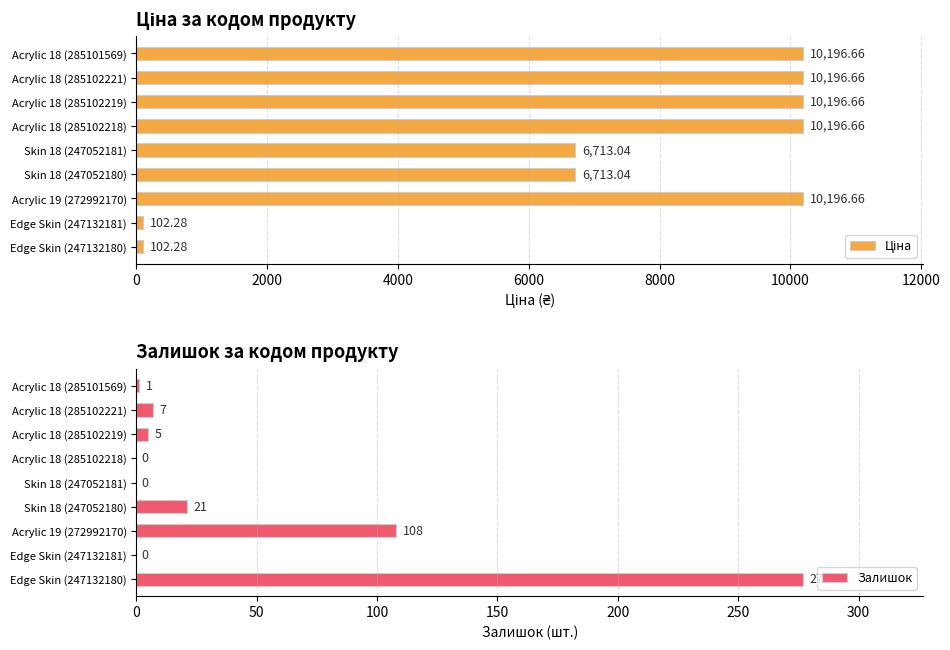

Reading left to right, extract all data points from this chart.

Ціна: 10196.7	10196.7	10196.7	10196.7	6713.0	6713.0	10196.7	102.3	102.3
Залишок: 1.0	7.0	5.0	0.0	0.0	21.0	108.0	0.0	277.0